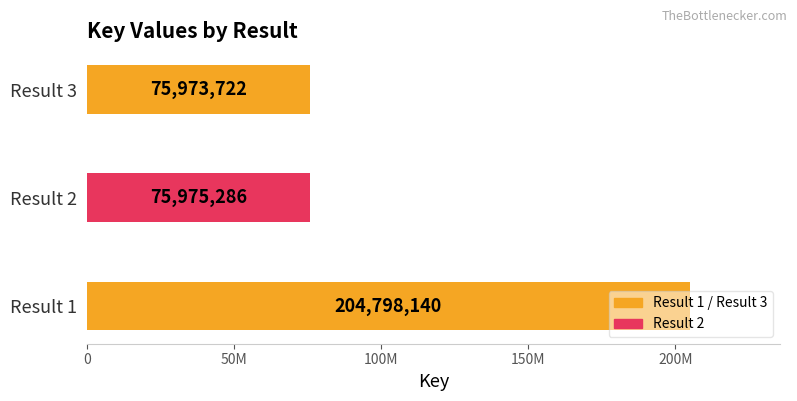

Does the chart contain any negative values?

No